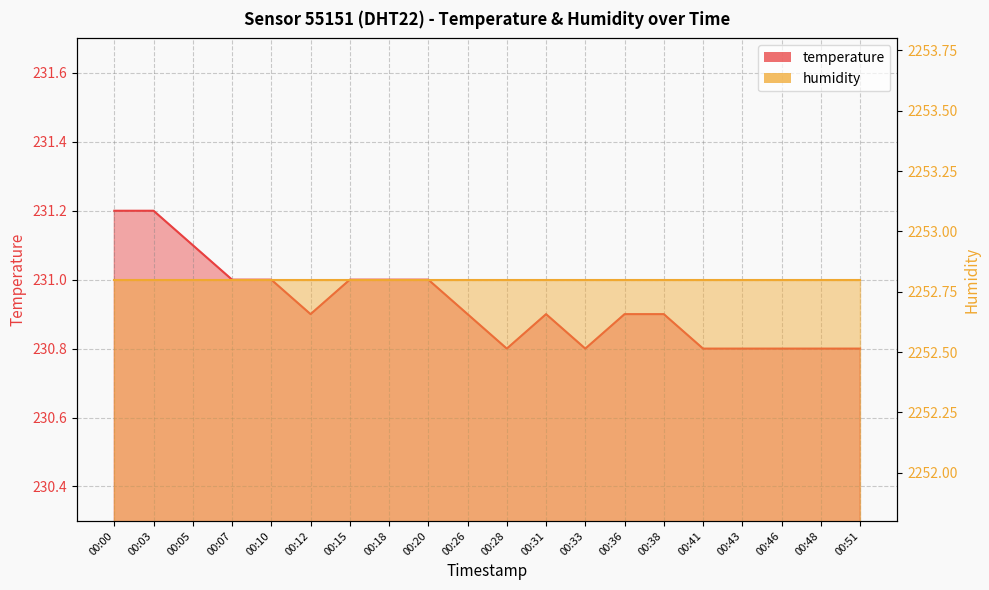

True or false: the data shows 54.6 at 00:03.

False